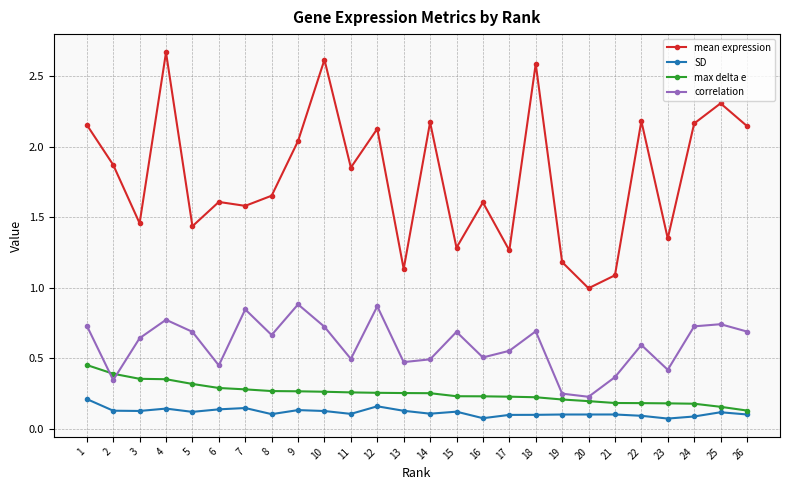

How many categories are shown in the chart?

26